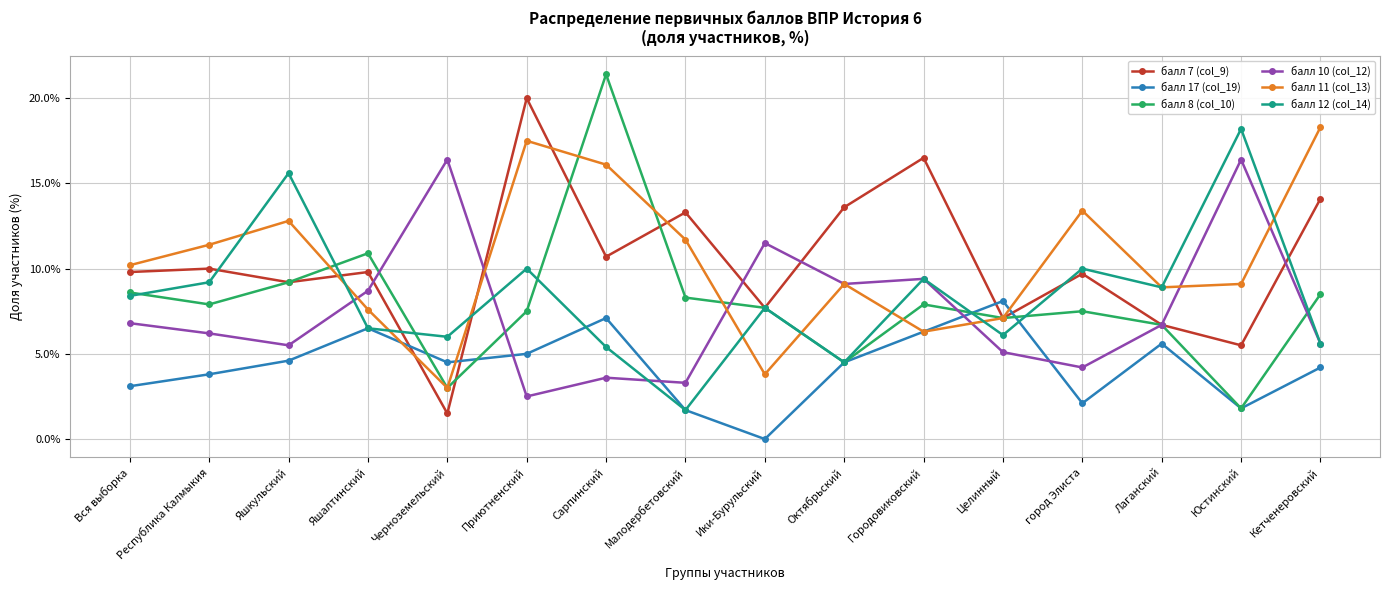

How many lines are shown in the chart?

6